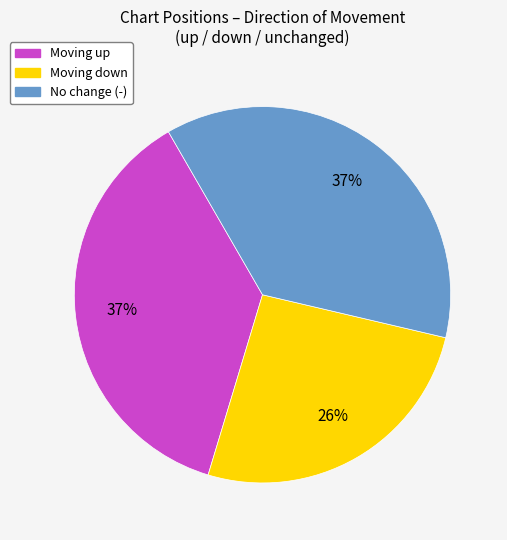

To the nearest percent, what is the difference between the largest and smallest slice percentages?

11%